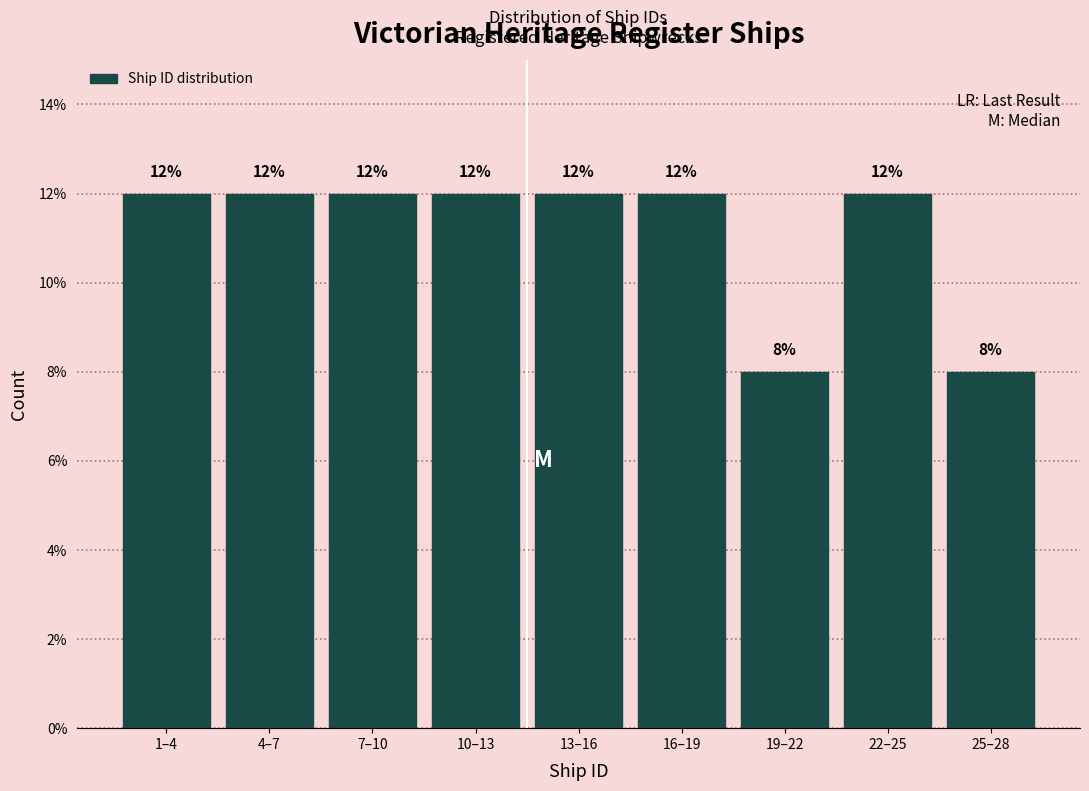

Reading left to right, list all the values displayed in this chart.

12	12	12	12	12	12	8	12	8